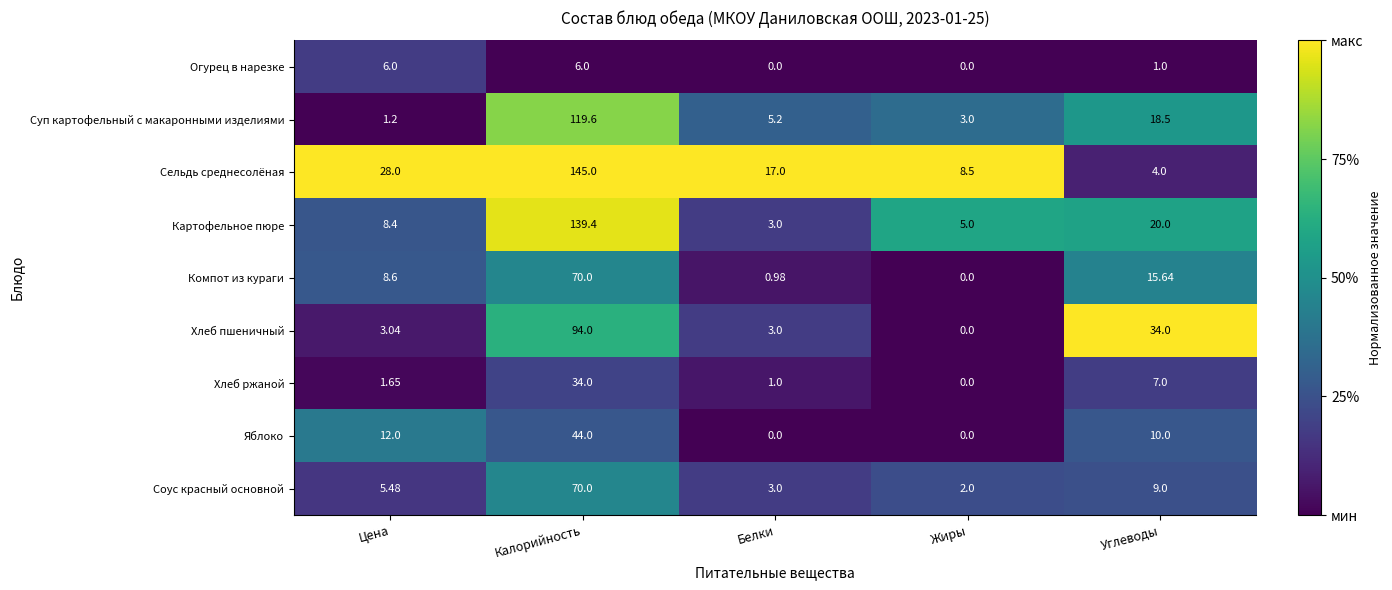

Where is Картофельное пюре nearest to the value 71?

Углеводы